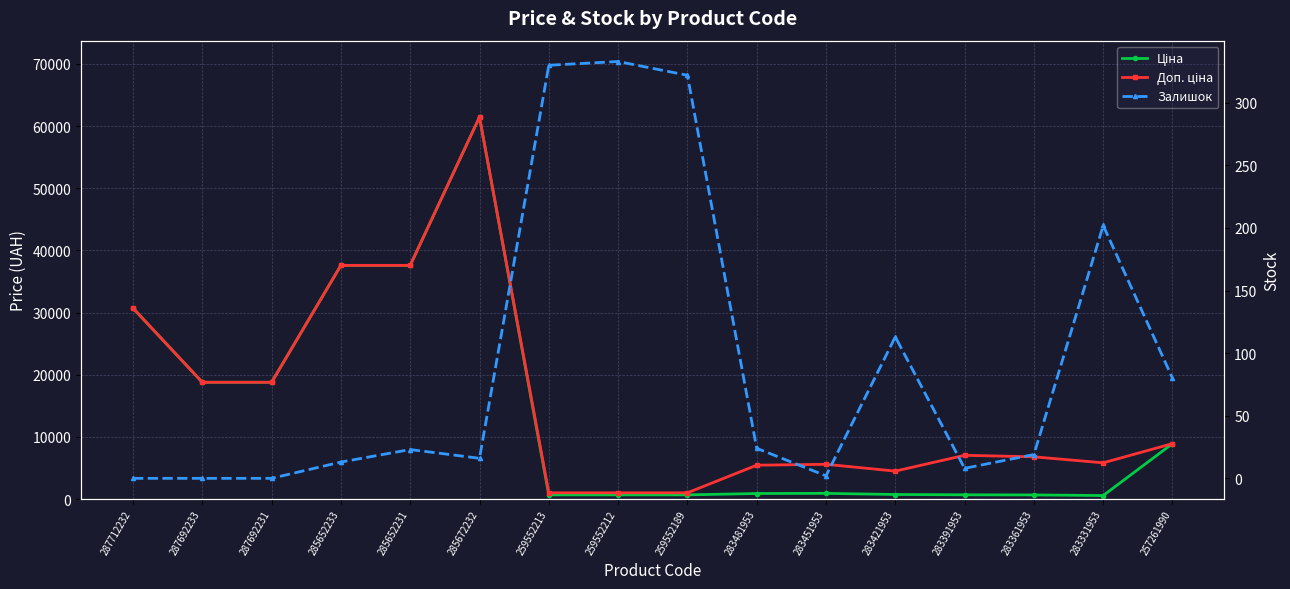

How many distinct data groups are displayed?

3